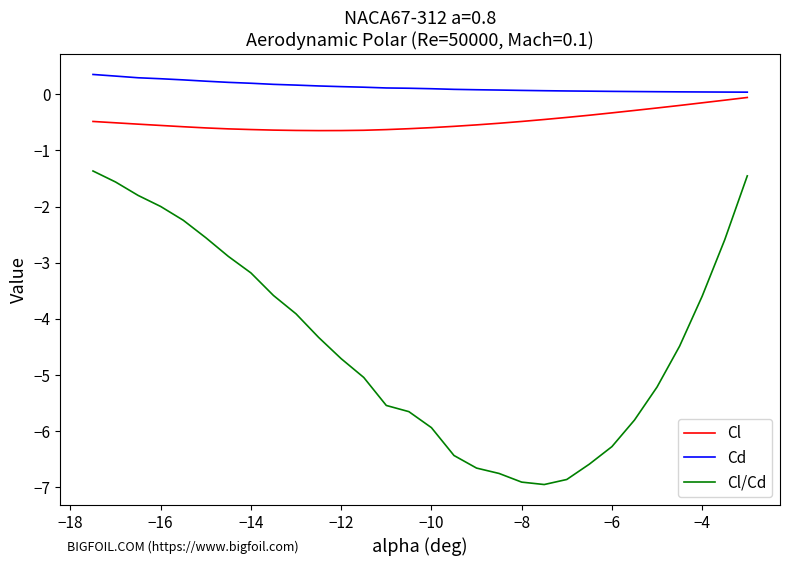

What is the difference between the maximum and minimum values in the Cl/Cd series?

5.6